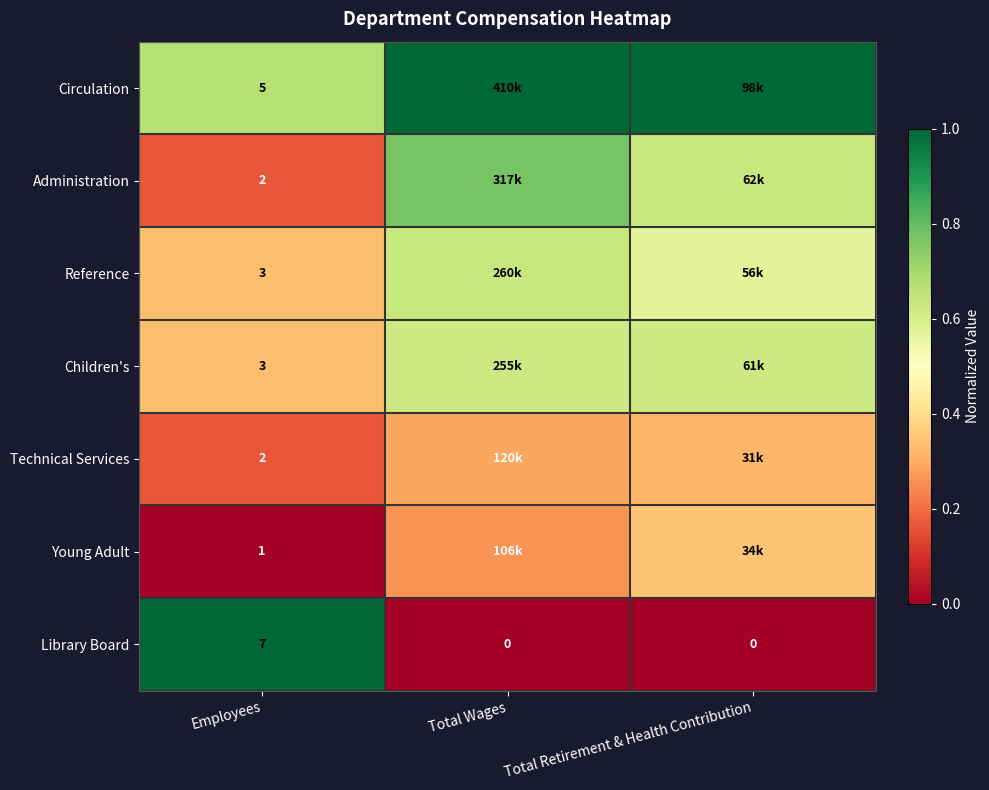

Which category has the highest value in the Library Board series?

Employees